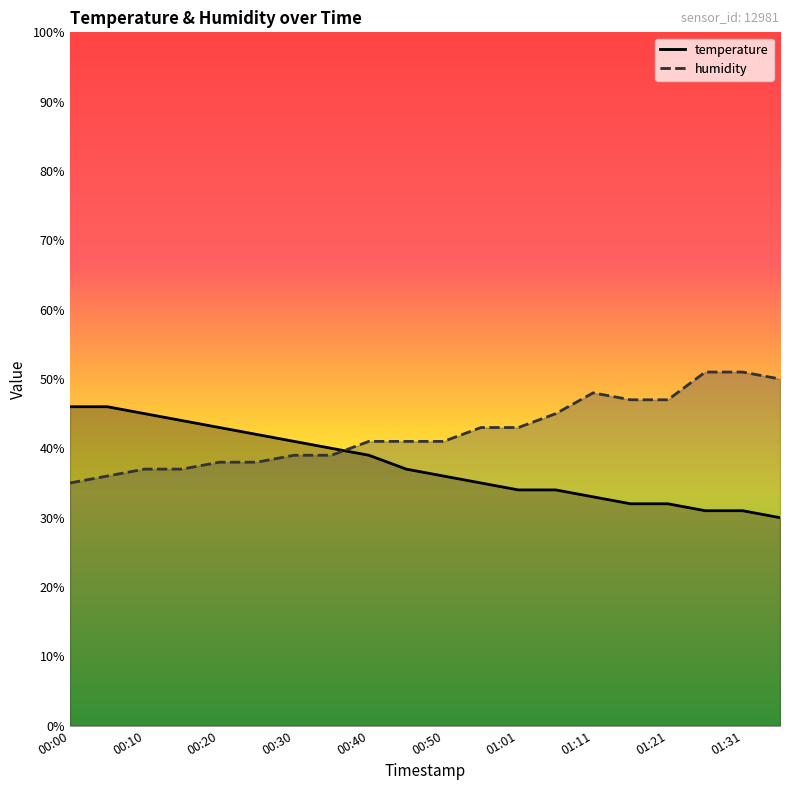

Rank the series at 00:15 from lowest to highest value.

humidity, temperature